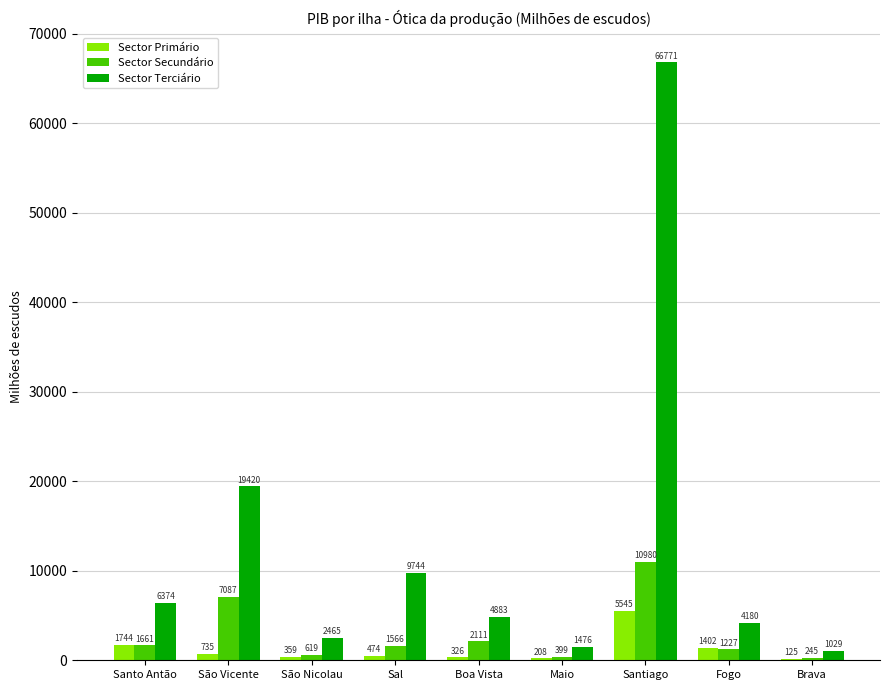

Count the number of data series in this chart.

3